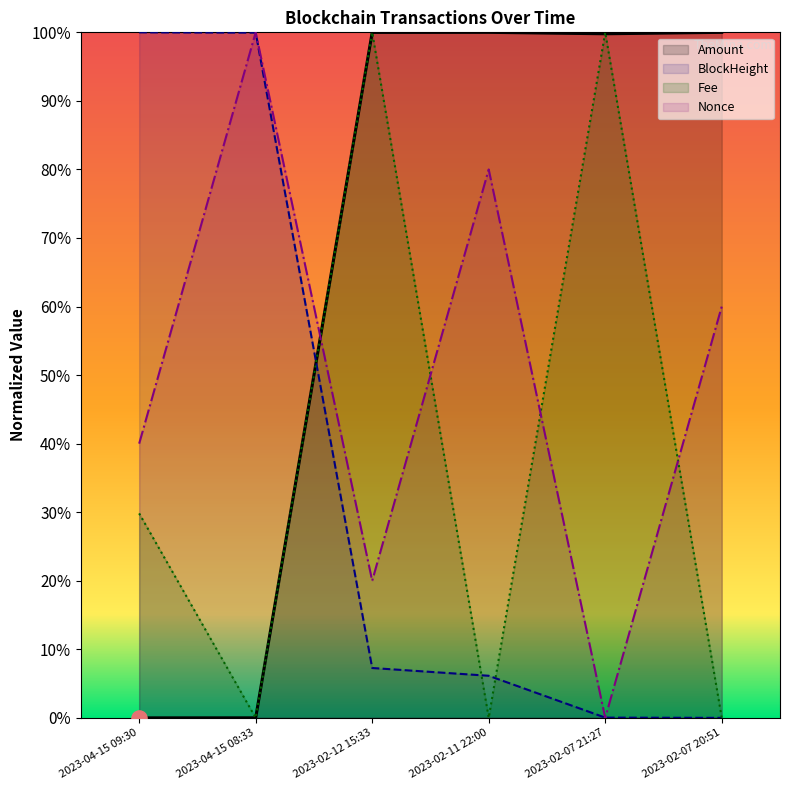

Which series contains the highest Y value?

BlockHeight